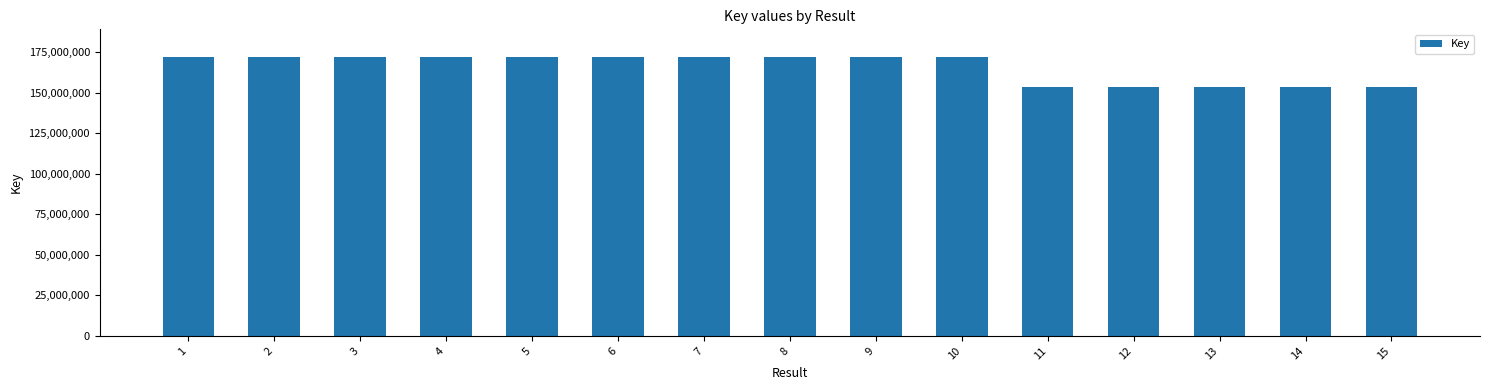

What is the minimum value shown in the chart?

153630103